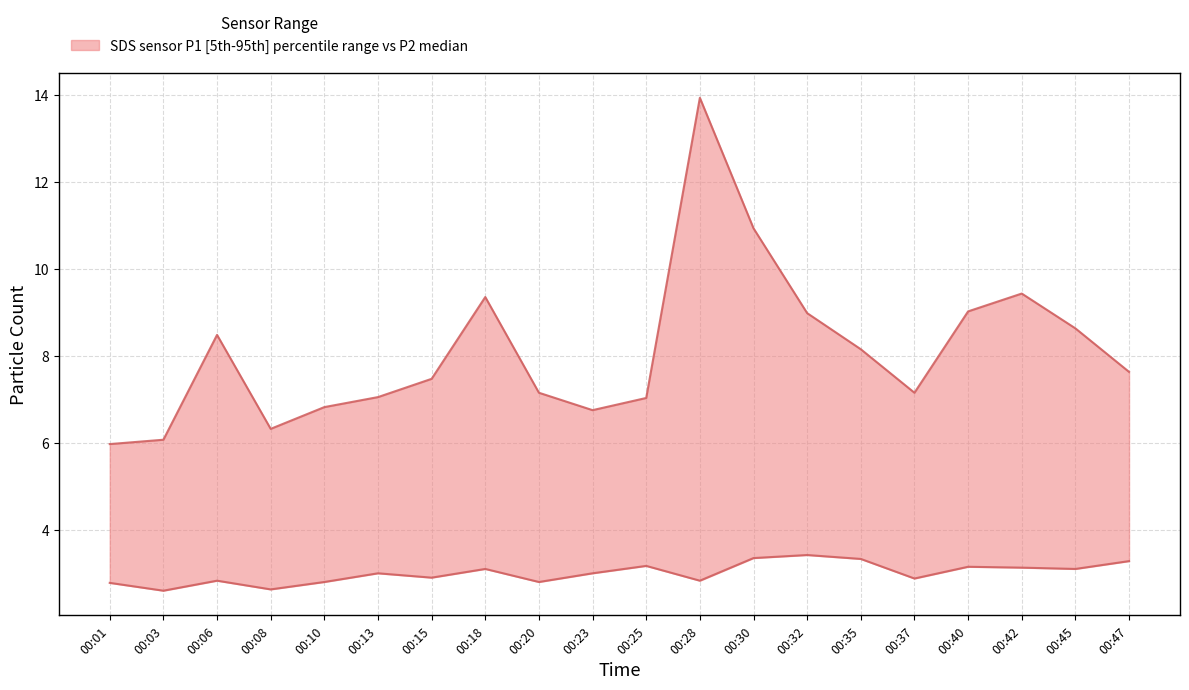

True or false: SDS_P1 and SDS_P2 cross at least once.

False